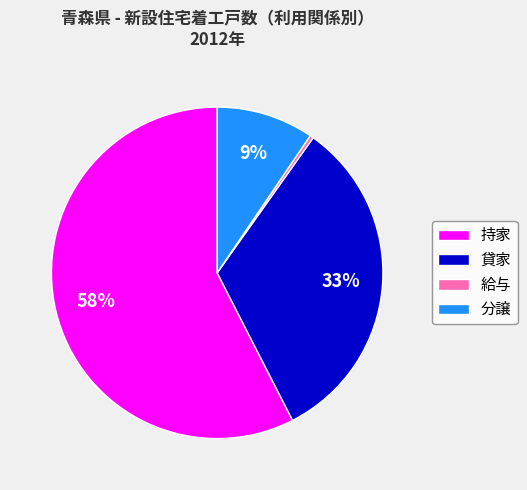

What is the largest slice in the pie chart?

持家